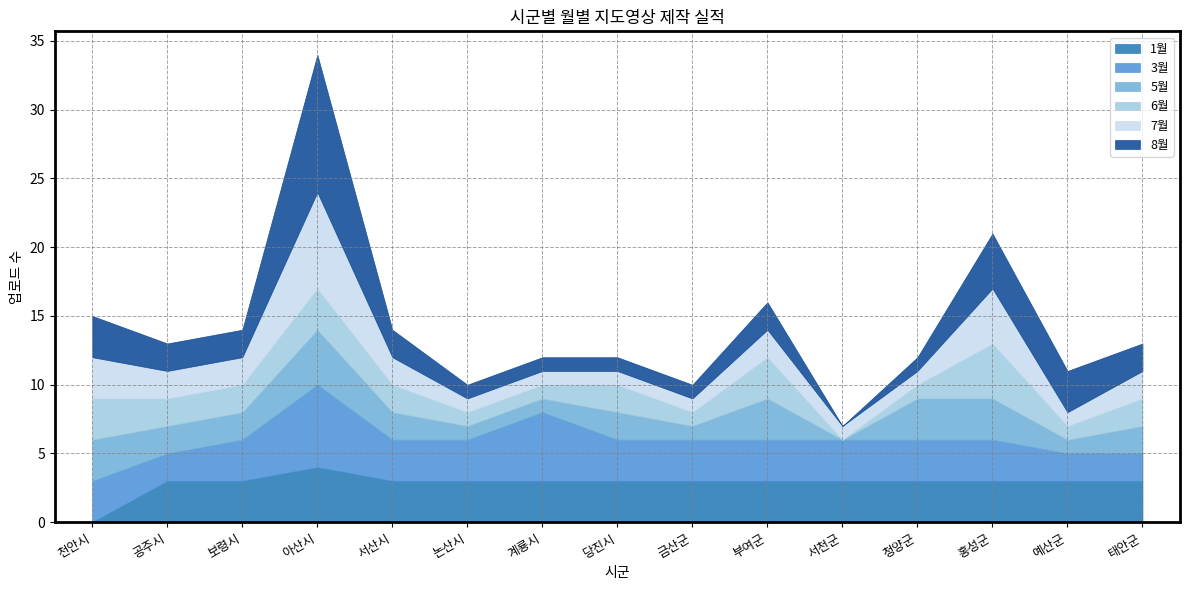

What is the greatest value displayed?

10